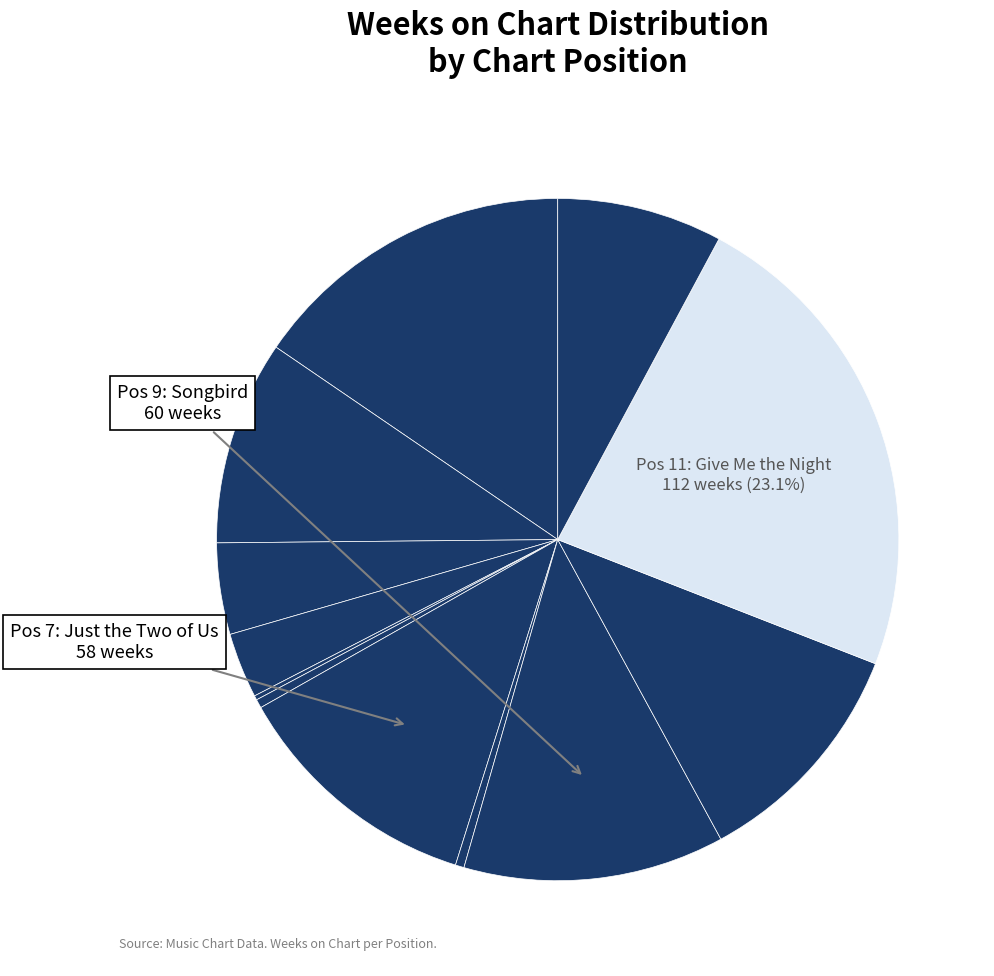

Which slice is the largest?

11 - Give Me the Night